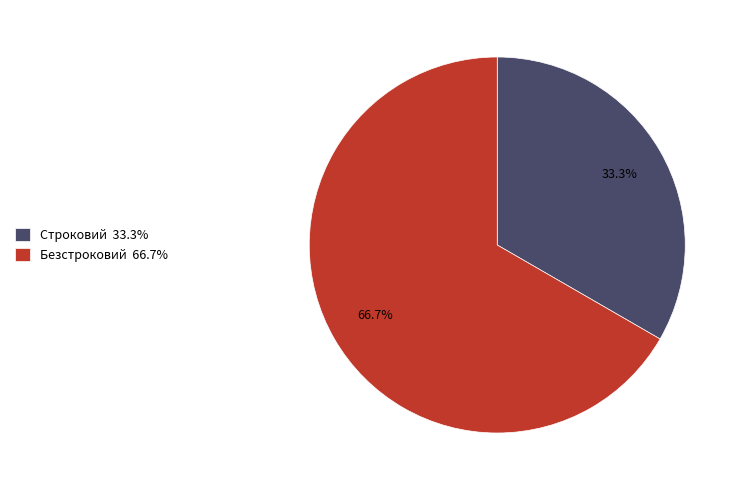

True or false: Безстроковий accounts for 52% of the total.

False